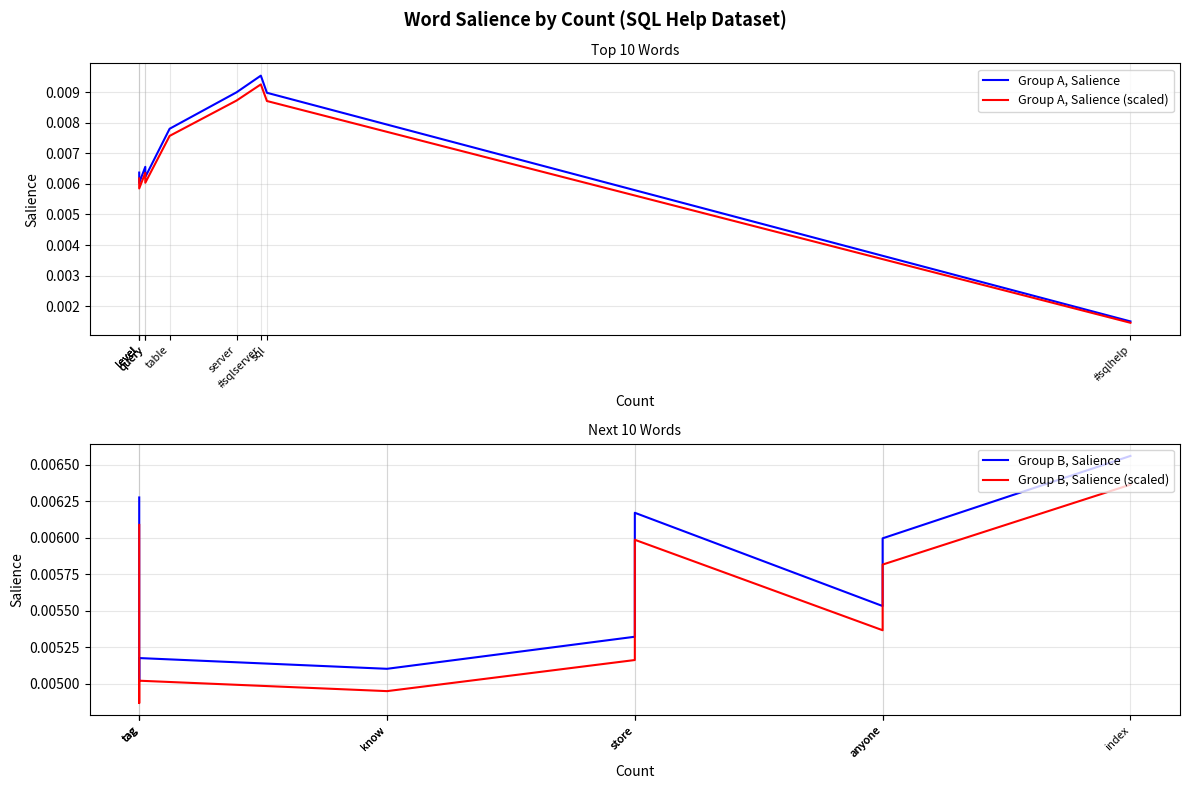

Where is Group A, Salience nearest to the value 0?

#sqlhelp